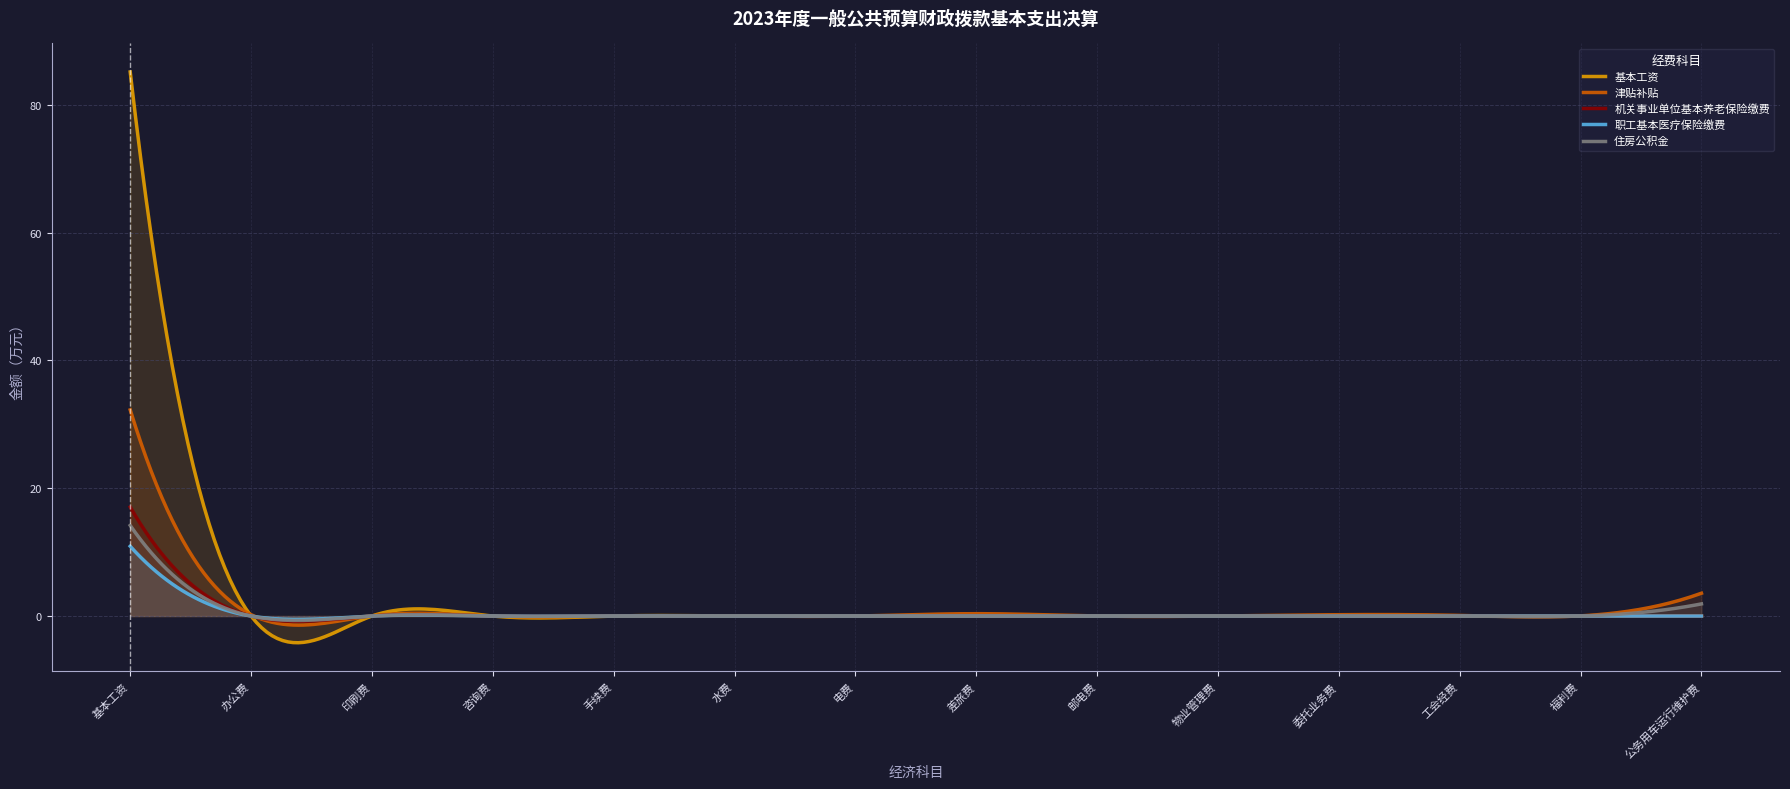

Reading right to left, extract all data points from this chart.

基本工资: 0.0	0.0	0.0	0.0	0.0	0.0	0.0	0.0	0.0	0.0	0.0	0.0	0.0	85.1
津贴补贴: 3.6	0.0	0.1	0.2	0.0	0.0	0.4	0.0	0.0	0.0	0.0	0.0	0.2	32.3
机关事业单位基本养老保险缴费: 0.0	0.0	0.0	0.0	0.0	0.0	0.0	0.0	0.0	0.0	0.0	0.0	0.0	17.1
职工基本医疗保险缴费: 0.0	0.0	0.0	0.0	0.0	0.0	0.0	0.0	0.0	0.0	0.0	0.0	0.0	10.9
住房公积金: 1.9	0.0	0.0	0.0	0.0	0.0	0.0	0.0	0.0	0.0	0.0	0.0	0.0	14.2